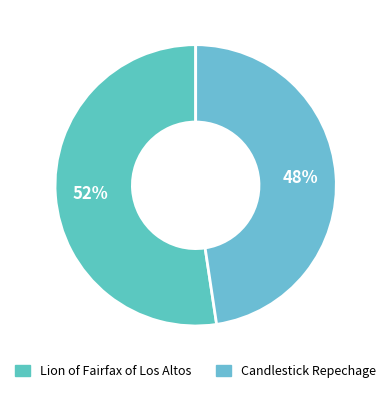

To the nearest percent, what is the average slice percentage?

50%